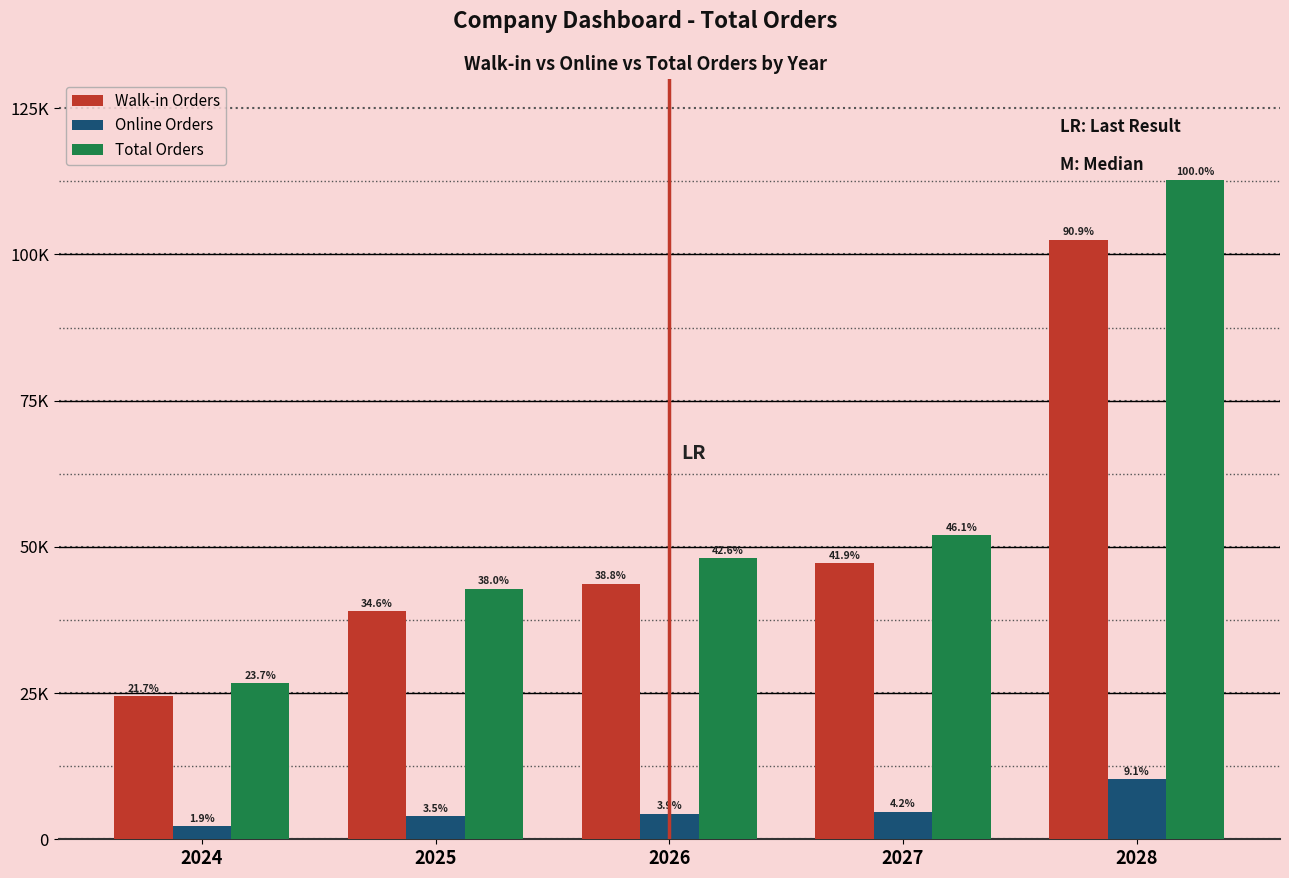

Are the bars grouped side by side (vs. stacked)?

Yes